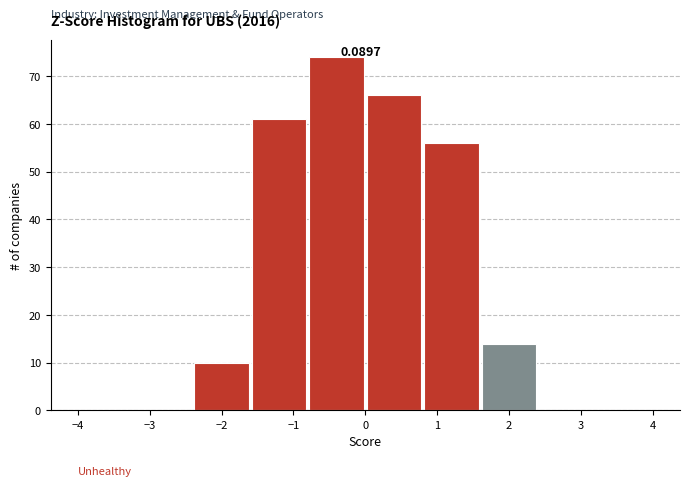

Which range on the x-axis has the tallest bar?

-0.8 to 0.0